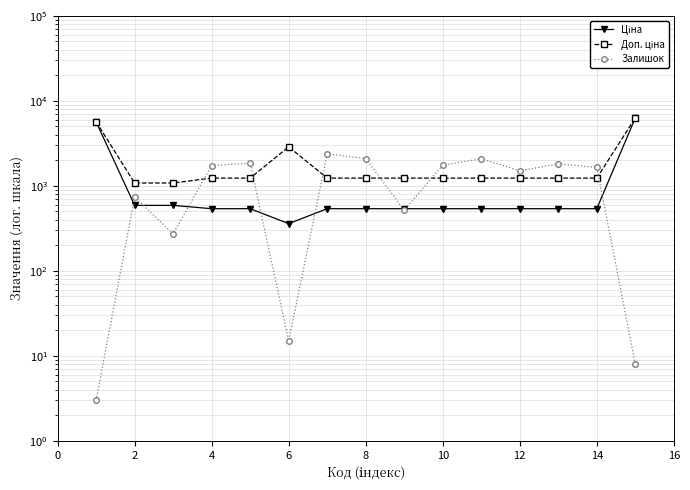

What is the lowest value of the Доп. ціна series?

1081.7